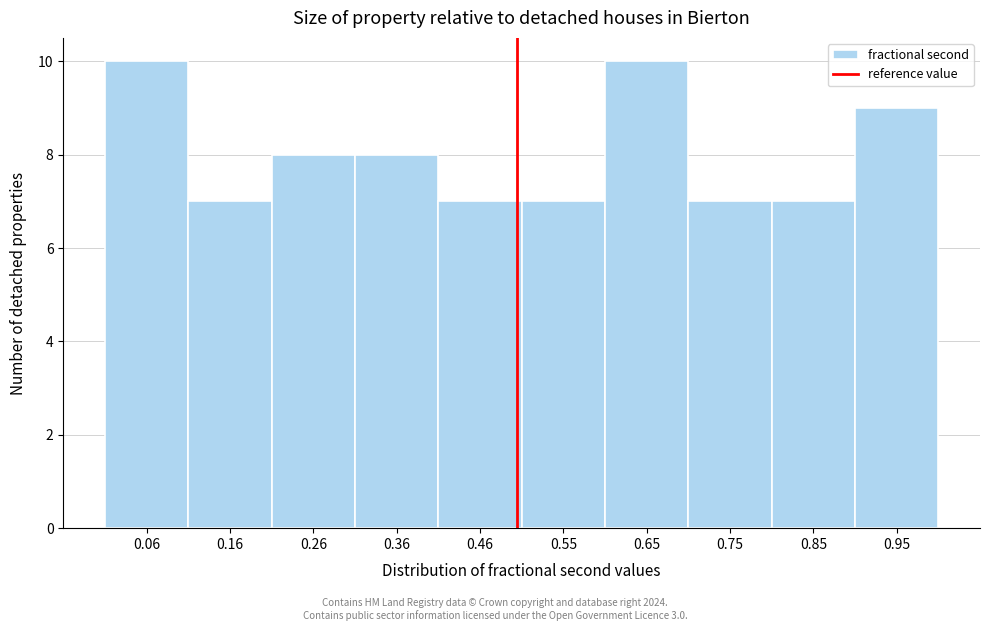

Reading left to right, list every bar in this chart as the range it spans on the x-axis followed by its height. Neither the bar edges nor the heights are printed on the chart, so give them approximately, as read against the axes.

0.01 to 0.11: 10
0.11 to 0.21: 7
0.21 to 0.31: 8
0.31 to 0.41: 8
0.41 to 0.51: 7
0.51 to 0.60: 7
0.60 to 0.70: 10
0.70 to 0.80: 7
0.80 to 0.90: 7
0.90 to 1.00: 9